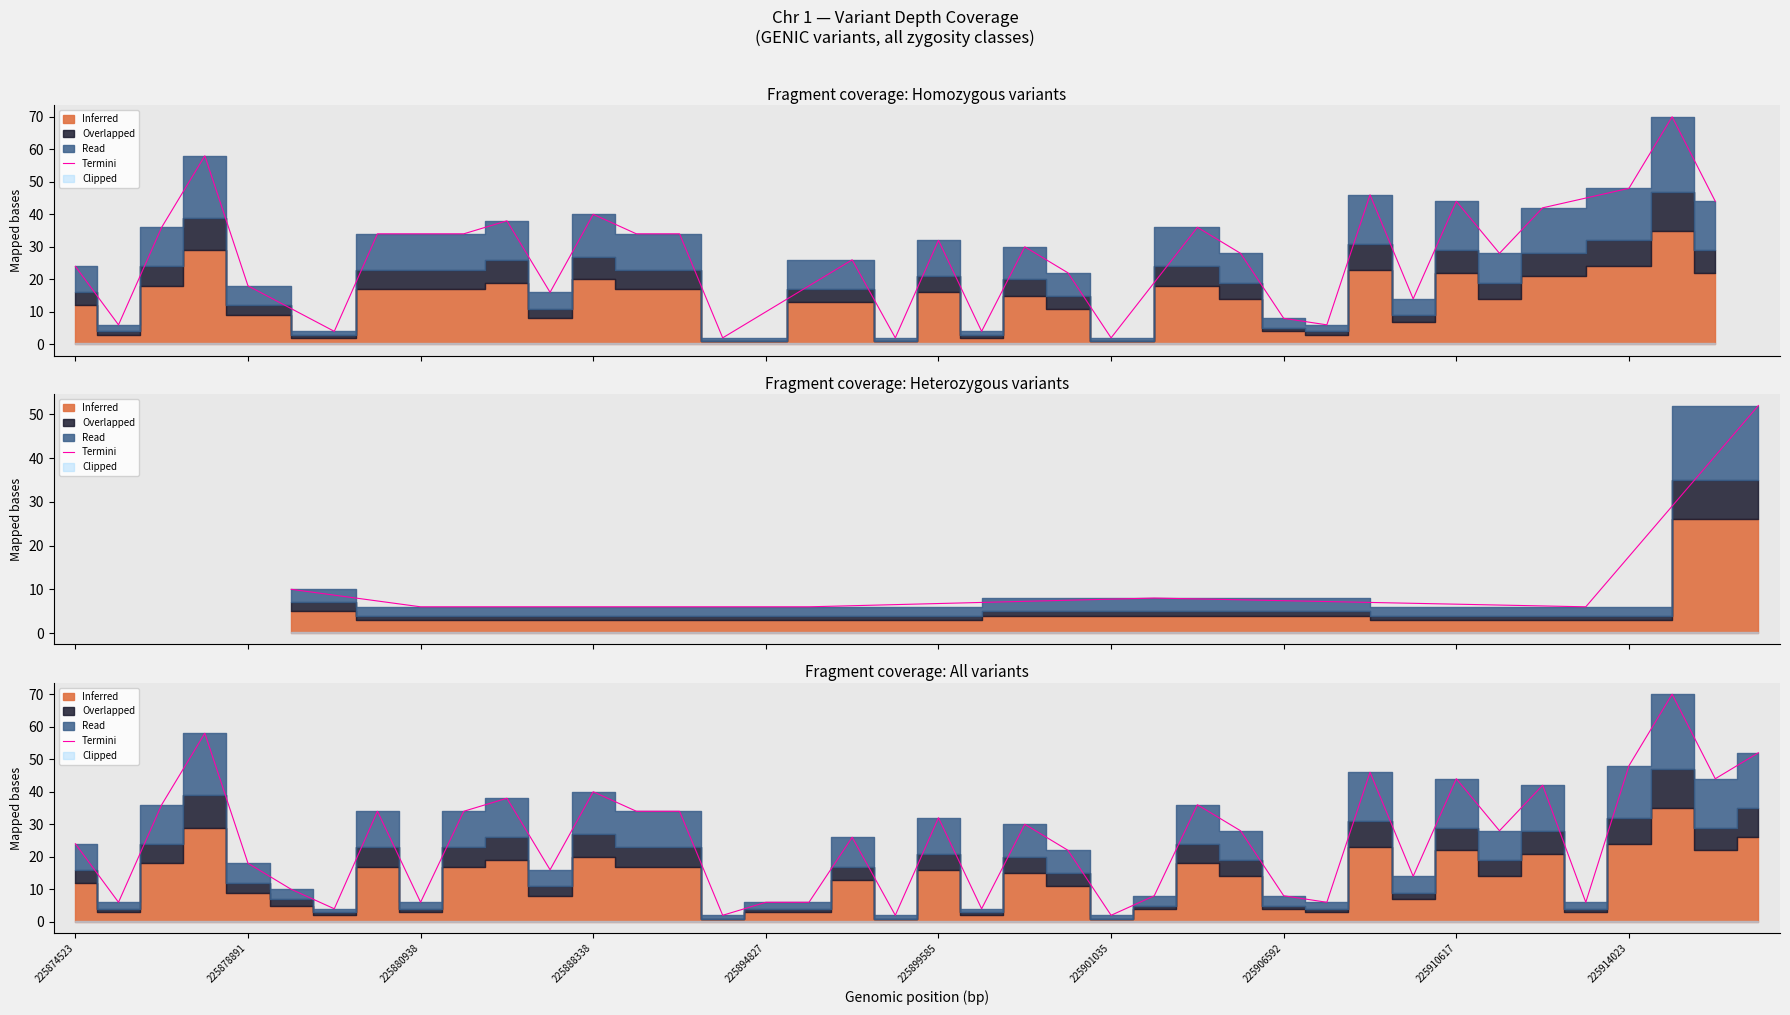

What position from the right is 34?

6